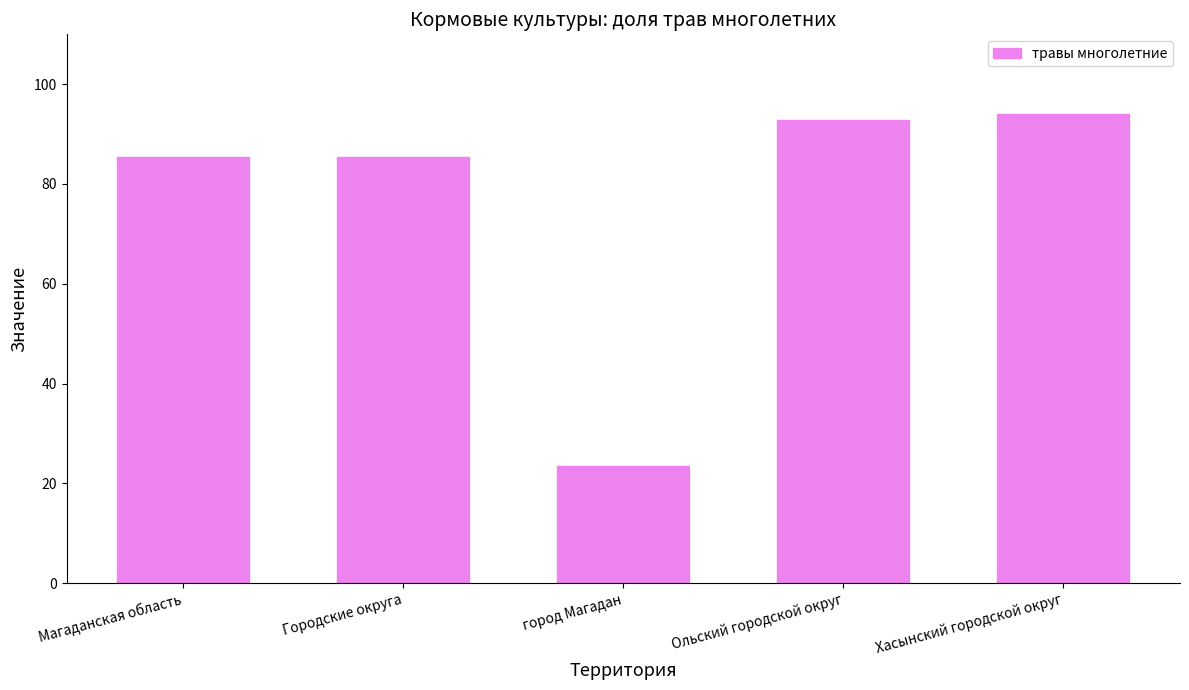

What position from the left is Городские округа?

2